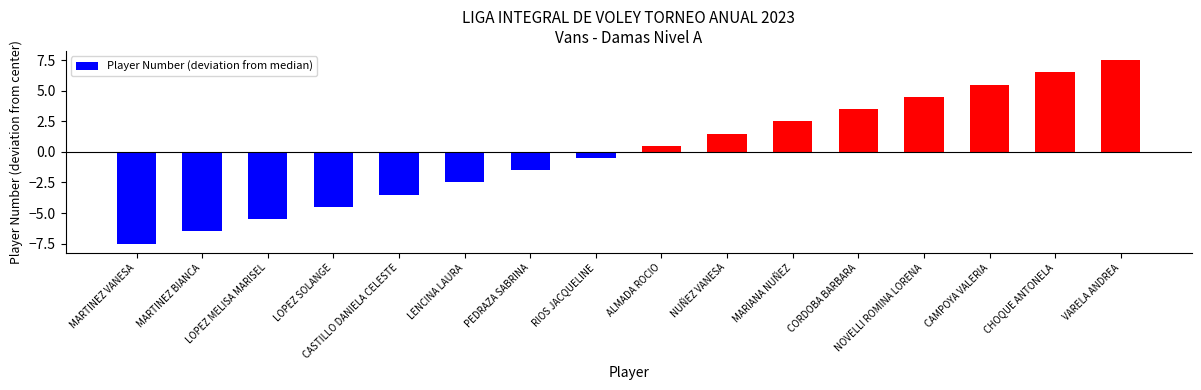

The chart shows a value of 6.2 at CORDOBA BARBARA. True or false?

False